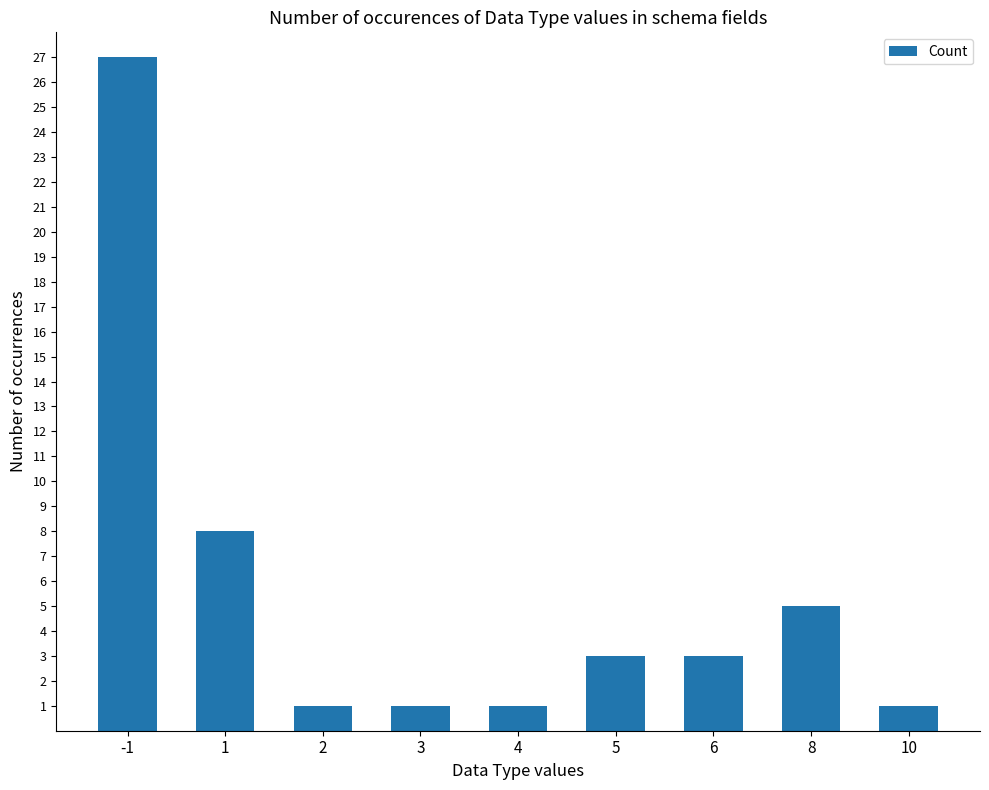

What is the maximum value shown in the chart?

27